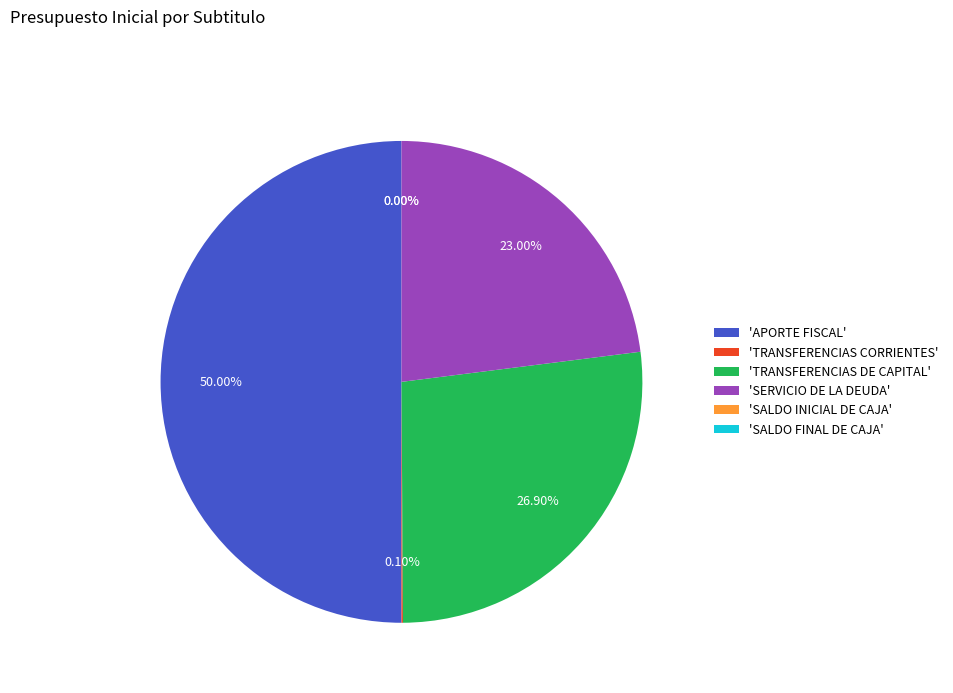

Does 'TRANSFERENCIAS DE CAPITAL' represent more than half of the total?

No